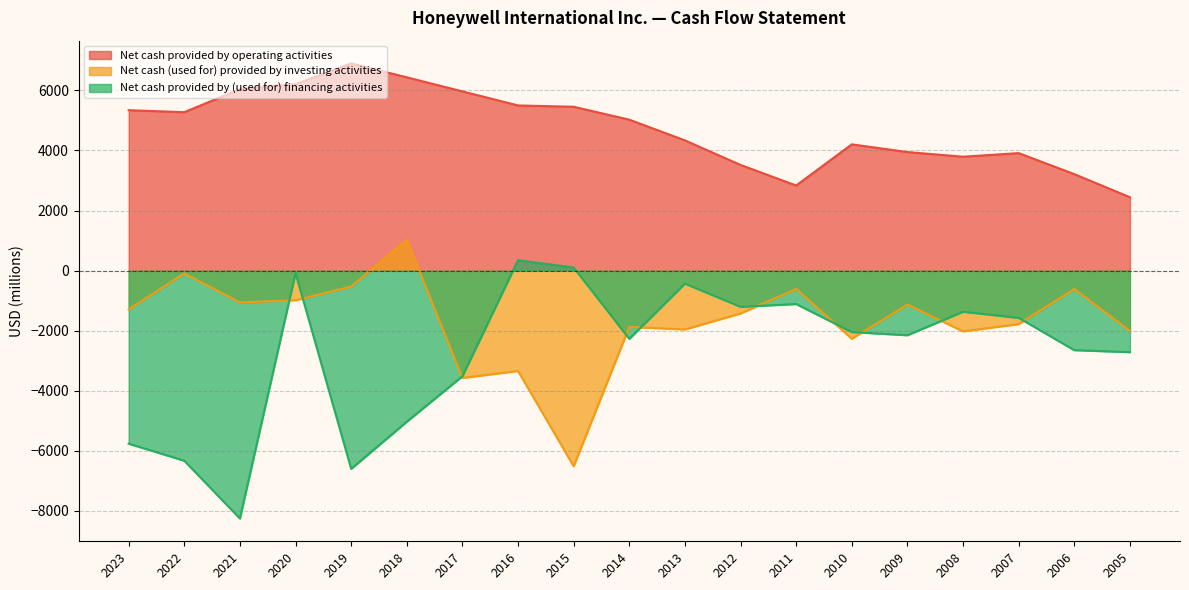

What is the difference between the highest and lowest values at 2014?

7296